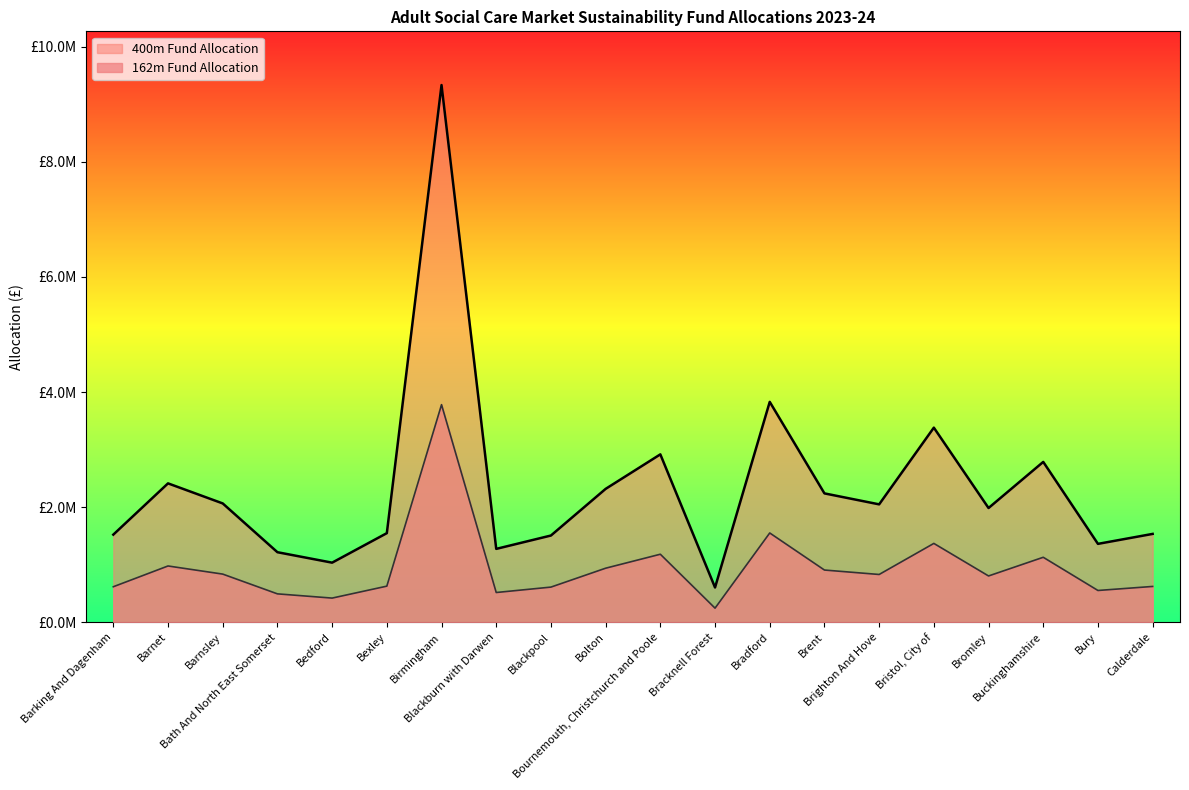

What is the difference between the 162m Fund Allocation values at Bath And North East Somerset and Brent?

413967